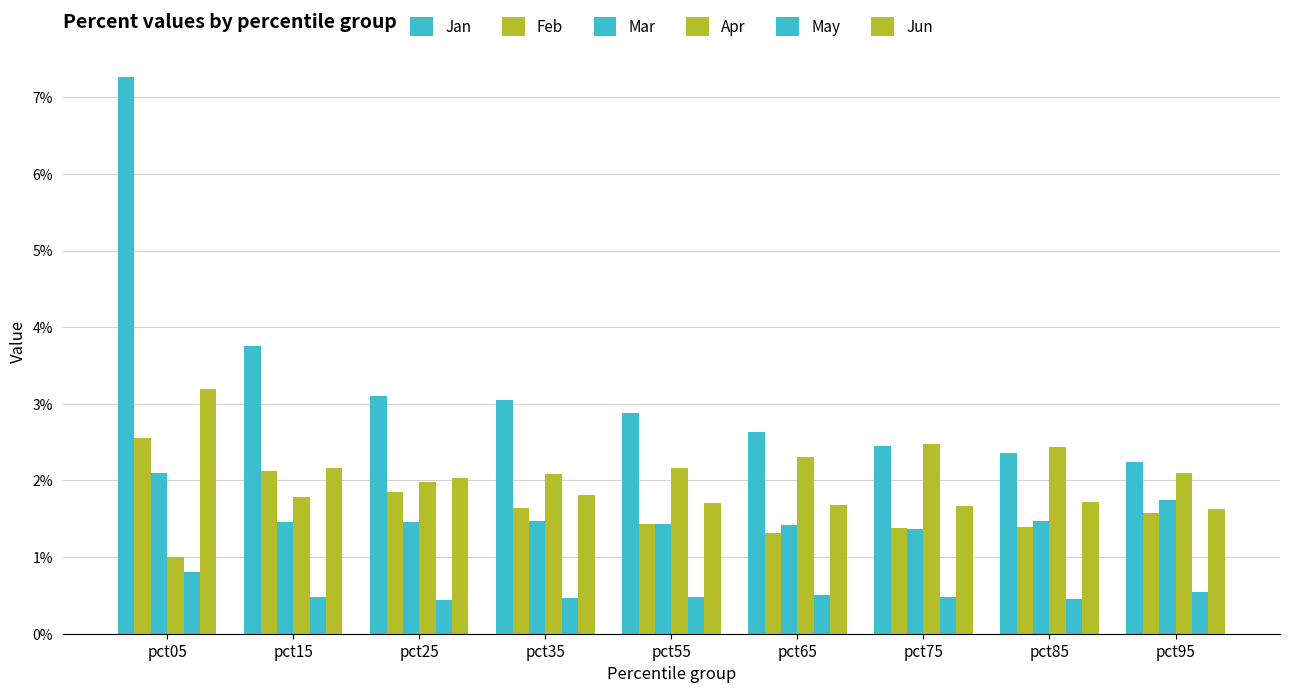

How many distinct data groups are displayed?

6